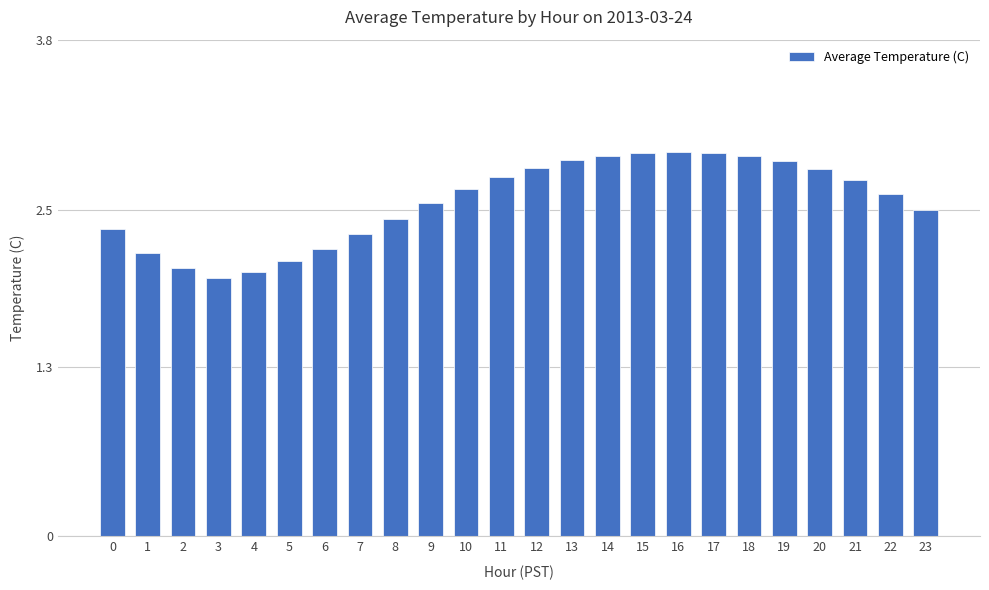

How many values are below 2?

1